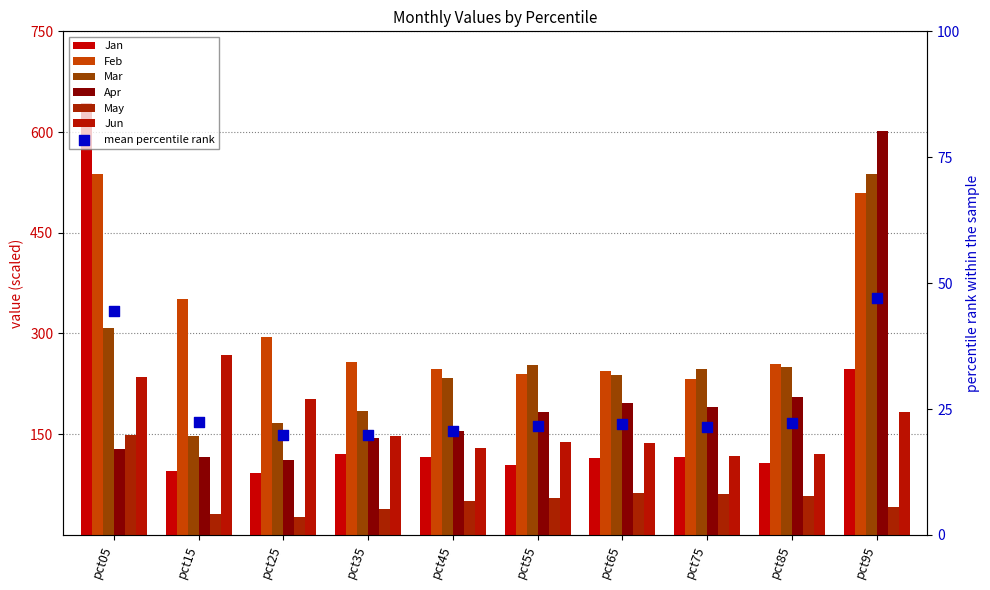

Which series has the widest spread of Y values?

Jan